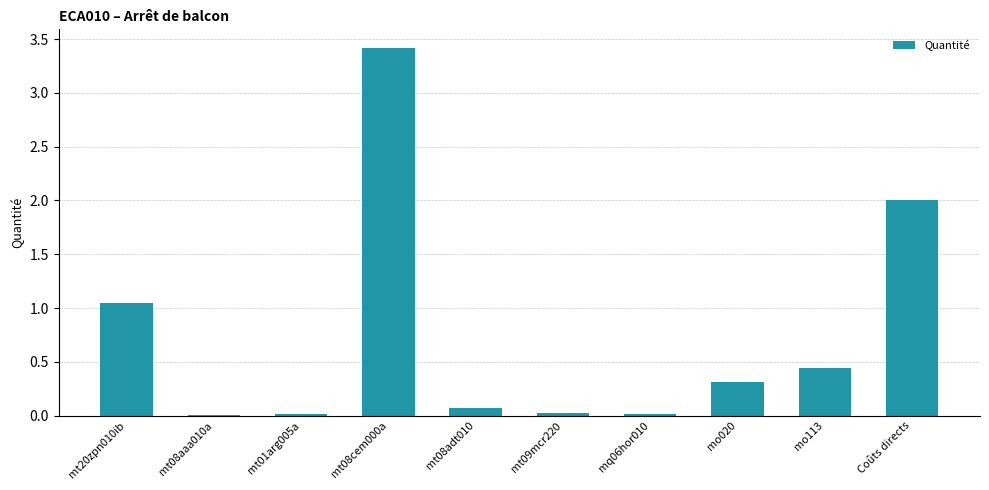

What value does the data have at mt08adt010?

0.1